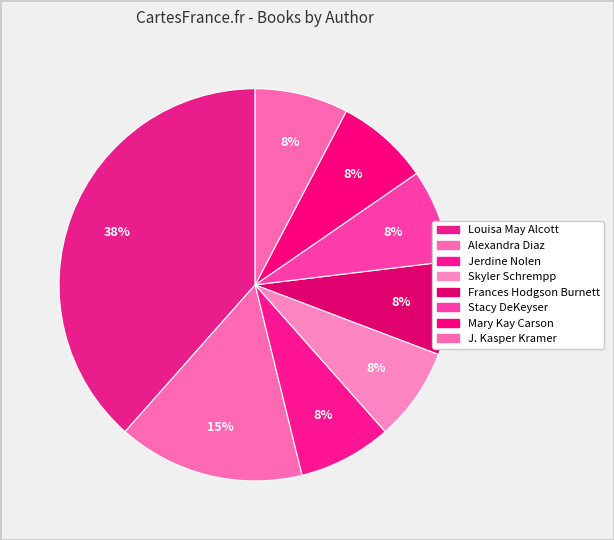

What is the largest slice in the pie chart?

Louisa May Alcott